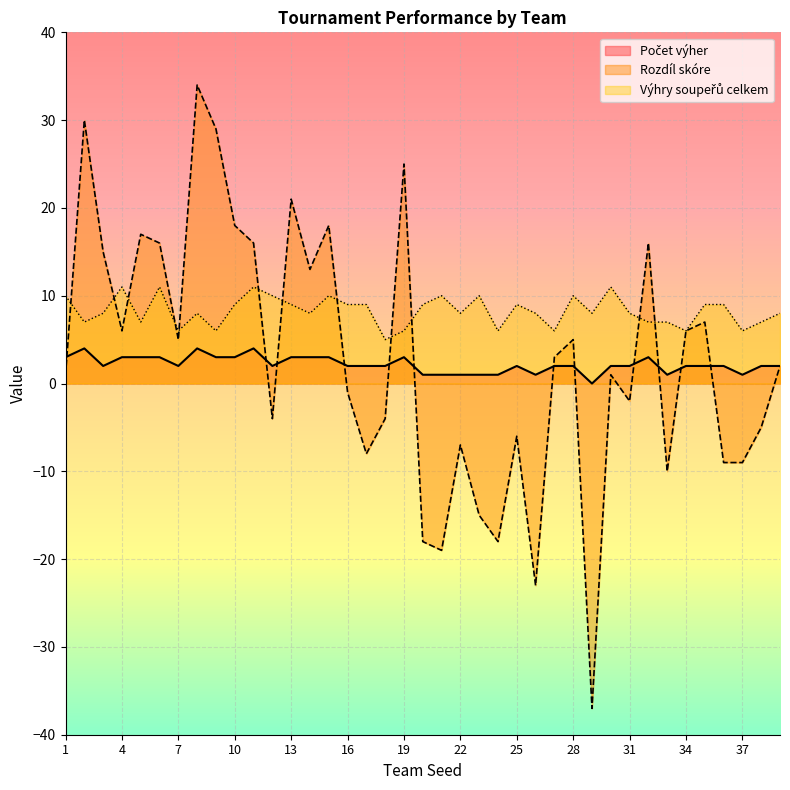

True or false: Výhry soupeřů celkem and Rozdíl skóre intersect in this chart.

True